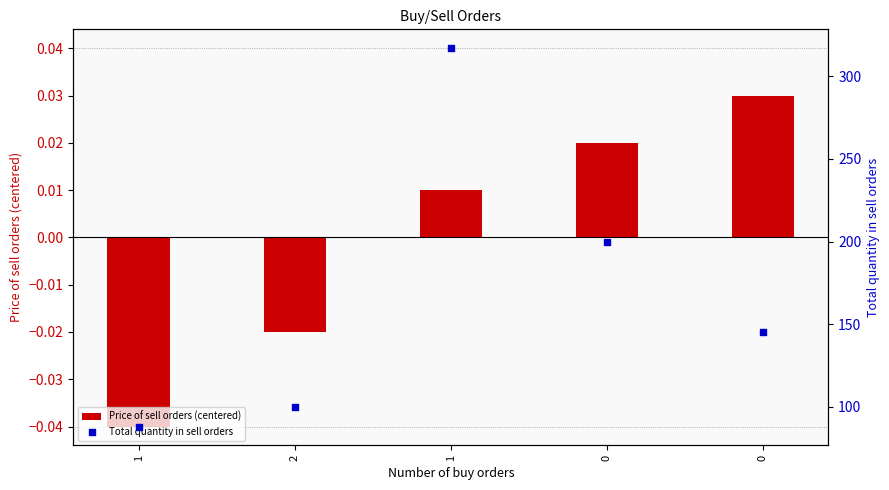

Which series has the largest total across all categories?

Total quantity in sell orders